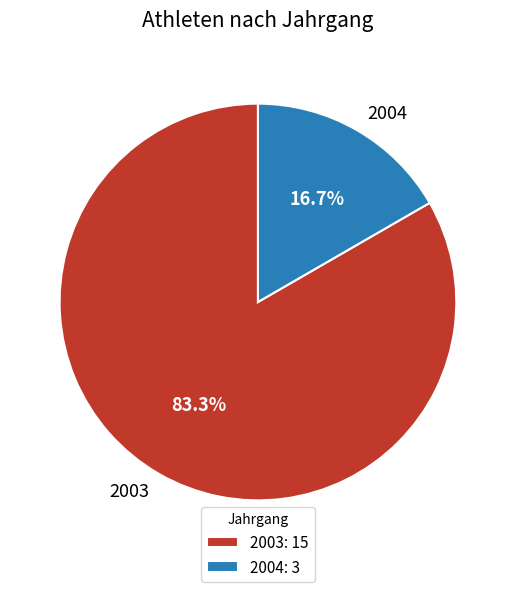

To the nearest percent, what is the difference between the 2004 and 2003 slice percentages?

67%